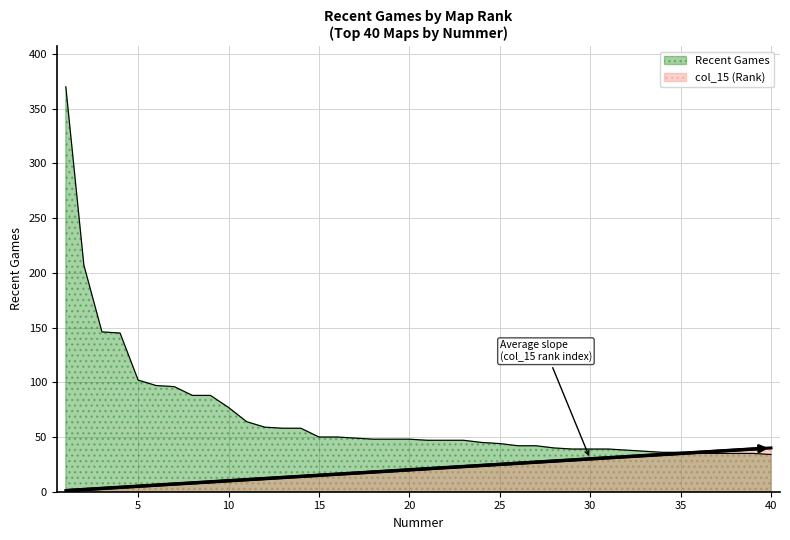

What is the value of the Recent Games point at the 36th from the left?

35